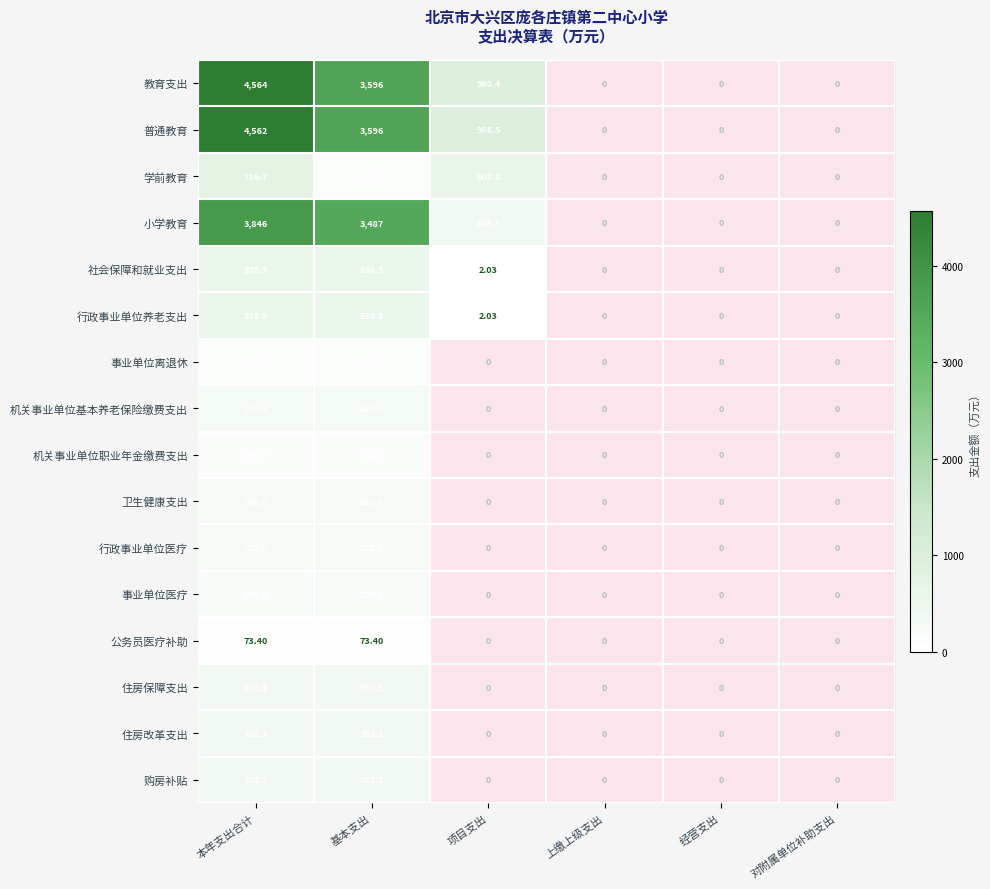

At how many categories does at least one series exceed 2141?

2